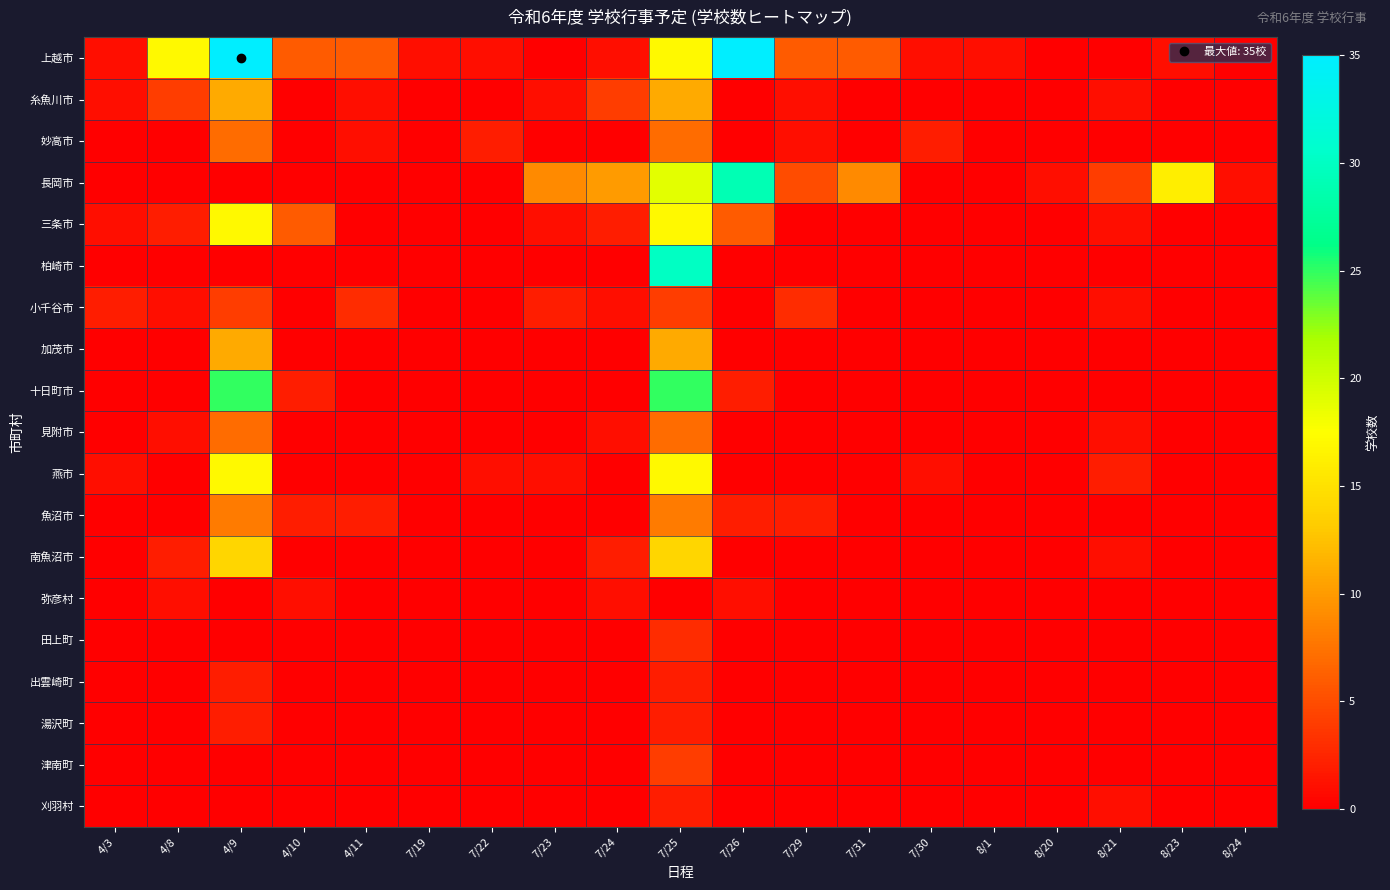

Reading left to right, transcribe all the data shown in this chart.

上越市: 4/3=1	4/8=17	4/9=35	4/10=6	4/11=6	7/19=1	7/22=1	7/23=0	7/24=1	7/25=17	7/26=35	7/29=6	7/31=6	7/30=1	8/1=1	8/20=0	8/21=0	8/23=1	8/24=0
糸魚川市: 4/3=1	4/8=4	4/9=11	4/10=0	4/11=1	7/19=0	7/22=0	7/23=1	7/24=4	7/25=11	7/26=0	7/29=1	7/31=0	7/30=0	8/1=0	8/20=0	8/21=1	8/23=0	8/24=0
妙高市: 4/3=0	4/8=0	4/9=7	4/10=0	4/11=1	7/19=0	7/22=2	7/23=0	7/24=0	7/25=7	7/26=0	7/29=1	7/31=0	7/30=2	8/1=0	8/20=0	8/21=0	8/23=0	8/24=0
長岡市: 4/3=0	4/8=0	4/9=0	4/10=0	4/11=0	7/19=0	7/22=0	7/23=9	7/24=10	7/25=19	7/26=29	7/29=5	7/31=9	7/30=0	8/1=0	8/20=1	8/21=4	8/23=16	8/24=1
三条市: 4/3=1	4/8=2	4/9=17	4/10=6	4/11=0	7/19=0	7/22=0	7/23=1	7/24=2	7/25=17	7/26=6	7/29=0	7/31=0	7/30=0	8/1=0	8/20=0	8/21=1	8/23=0	8/24=0
柏崎市: 4/3=0	4/8=0	4/9=0	4/10=0	4/11=0	7/19=0	7/22=0	7/23=0	7/24=0	7/25=30	7/26=0	7/29=0	7/31=0	7/30=0	8/1=0	8/20=0	8/21=0	8/23=0	8/24=0
小千谷市: 4/3=2	4/8=1	4/9=4	4/10=0	4/11=3	7/19=0	7/22=0	7/23=2	7/24=1	7/25=4	7/26=0	7/29=3	7/31=0	7/30=0	8/1=0	8/20=0	8/21=1	8/23=0	8/24=0
加茂市: 4/3=0	4/8=0	4/9=11	4/10=0	4/11=0	7/19=0	7/22=0	7/23=0	7/24=0	7/25=11	7/26=0	7/29=0	7/31=0	7/30=0	8/1=0	8/20=0	8/21=0	8/23=0	8/24=0
十日町市: 4/3=0	4/8=0	4/9=25	4/10=2	4/11=0	7/19=0	7/22=0	7/23=0	7/24=0	7/25=25	7/26=2	7/29=0	7/31=0	7/30=0	8/1=0	8/20=0	8/21=0	8/23=0	8/24=0
見附市: 4/3=0	4/8=1	4/9=7	4/10=0	4/11=0	7/19=0	7/22=0	7/23=0	7/24=1	7/25=7	7/26=0	7/29=0	7/31=0	7/30=0	8/1=0	8/20=0	8/21=1	8/23=0	8/24=0
燕市: 4/3=1	4/8=0	4/9=17	4/10=0	4/11=0	7/19=0	7/22=1	7/23=1	7/24=0	7/25=17	7/26=0	7/29=0	7/31=0	7/30=1	8/1=0	8/20=0	8/21=2	8/23=0	8/24=0
魚沼市: 4/3=0	4/8=0	4/9=8	4/10=2	4/11=2	7/19=0	7/22=0	7/23=0	7/24=0	7/25=8	7/26=2	7/29=2	7/31=0	7/30=0	8/1=0	8/20=0	8/21=0	8/23=0	8/24=0
南魚沼市: 4/3=0	4/8=2	4/9=14	4/10=0	4/11=0	7/19=0	7/22=0	7/23=0	7/24=2	7/25=14	7/26=0	7/29=0	7/31=0	7/30=0	8/1=0	8/20=0	8/21=1	8/23=0	8/24=0
弥彦村: 4/3=0	4/8=1	4/9=0	4/10=1	4/11=0	7/19=0	7/22=0	7/23=0	7/24=1	7/25=0	7/26=1	7/29=0	7/31=0	7/30=0	8/1=0	8/20=0	8/21=0	8/23=0	8/24=0
田上町: 4/3=0	4/8=0	4/9=0	4/10=0	4/11=0	7/19=0	7/22=0	7/23=0	7/24=0	7/25=3	7/26=0	7/29=0	7/31=0	7/30=0	8/1=0	8/20=0	8/21=0	8/23=0	8/24=0
出雲崎町: 4/3=0	4/8=0	4/9=2	4/10=0	4/11=0	7/19=0	7/22=0	7/23=0	7/24=0	7/25=2	7/26=0	7/29=0	7/31=0	7/30=0	8/1=0	8/20=0	8/21=0	8/23=0	8/24=0
湯沢町: 4/3=0	4/8=0	4/9=2	4/10=0	4/11=0	7/19=0	7/22=0	7/23=0	7/24=0	7/25=2	7/26=0	7/29=0	7/31=0	7/30=0	8/1=0	8/20=0	8/21=0	8/23=0	8/24=0
津南町: 4/3=0	4/8=0	4/9=0	4/10=0	4/11=0	7/19=0	7/22=0	7/23=0	7/24=0	7/25=4	7/26=0	7/29=0	7/31=0	7/30=0	8/1=0	8/20=0	8/21=0	8/23=0	8/24=0
刈羽村: 4/3=0	4/8=0	4/9=0	4/10=0	4/11=0	7/19=0	7/22=0	7/23=0	7/24=0	7/25=2	7/26=0	7/29=0	7/31=0	7/30=0	8/1=0	8/20=0	8/21=1	8/23=0	8/24=0